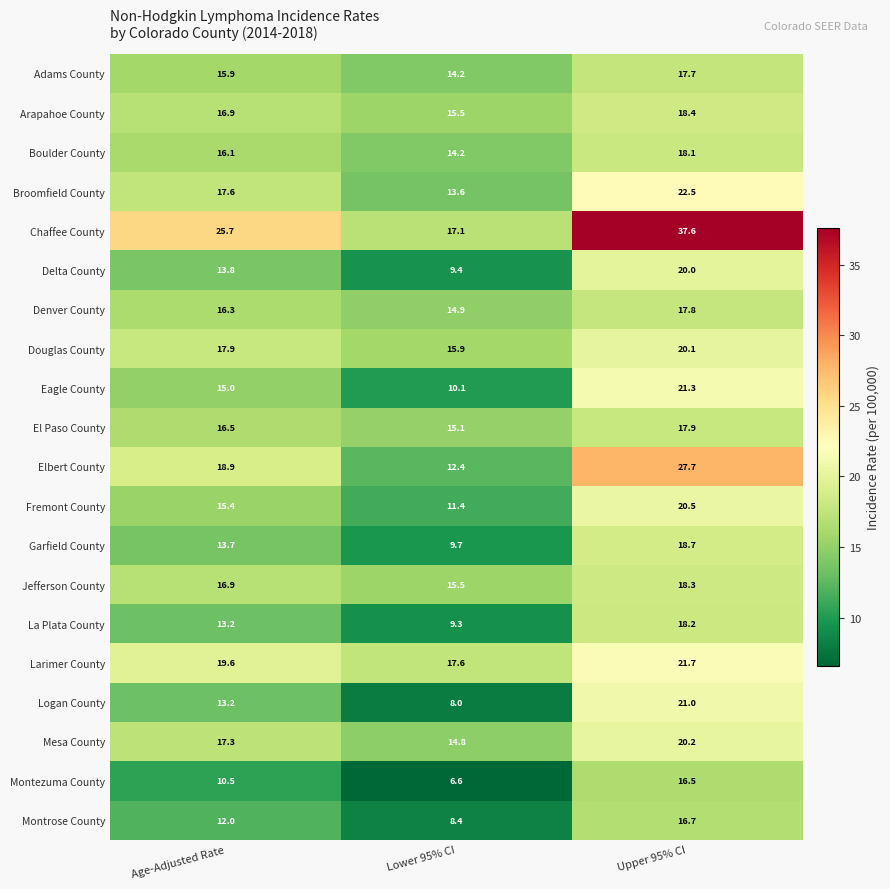

Rank the series by their maximum value, from lowest to highest.

Montezuma County, Montrose County, Adams County, Denver County, El Paso County, Boulder County, La Plata County, Jefferson County, Arapahoe County, Garfield County, Delta County, Douglas County, Mesa County, Fremont County, Logan County, Eagle County, Larimer County, Broomfield County, Elbert County, Chaffee County